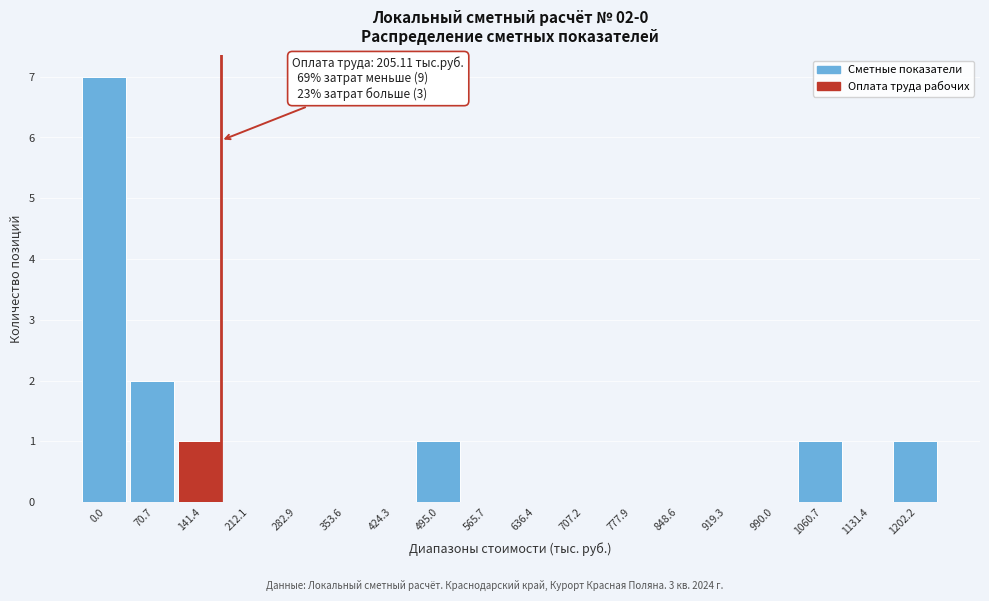

Reading left to right, what are all the values shown in this chart?

0.0=7	70.7=2	141.4=1	212.1=0	282.9=0	353.6=0	424.3=0	495.0=1	565.7=0	636.4=0	707.2=0	777.9=0	848.6=0	919.3=0	990.0=0	1060.7=1	1131.4=0	1202.2=1